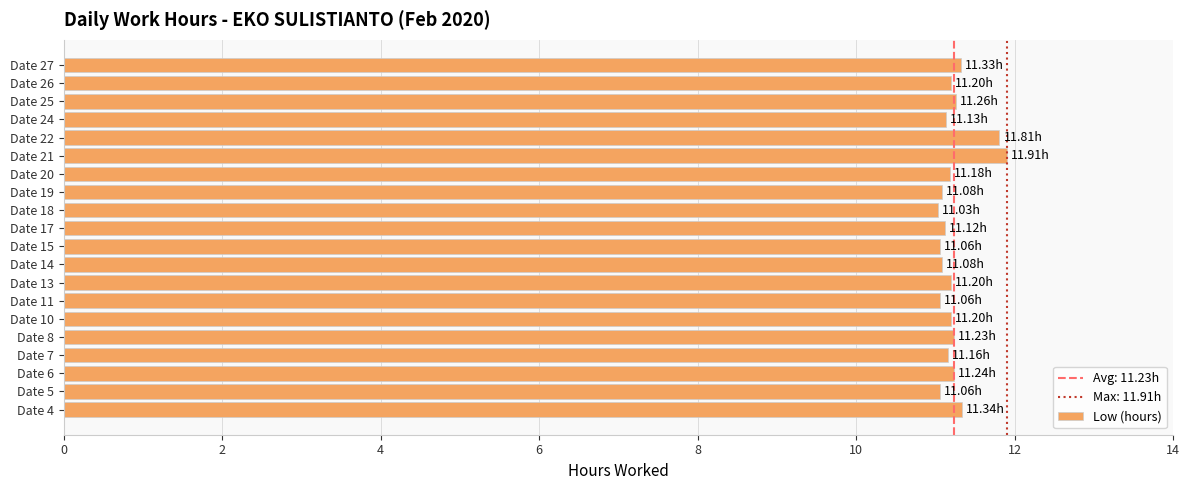

What is the maximum value shown in the chart?

11.9